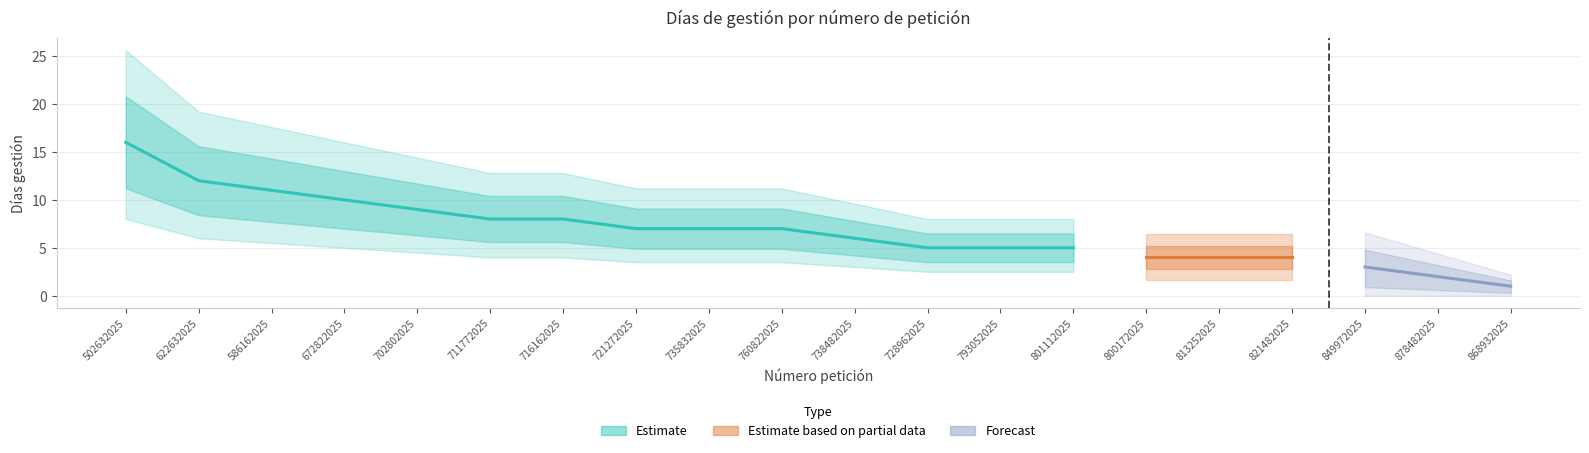

What is the average value?

7